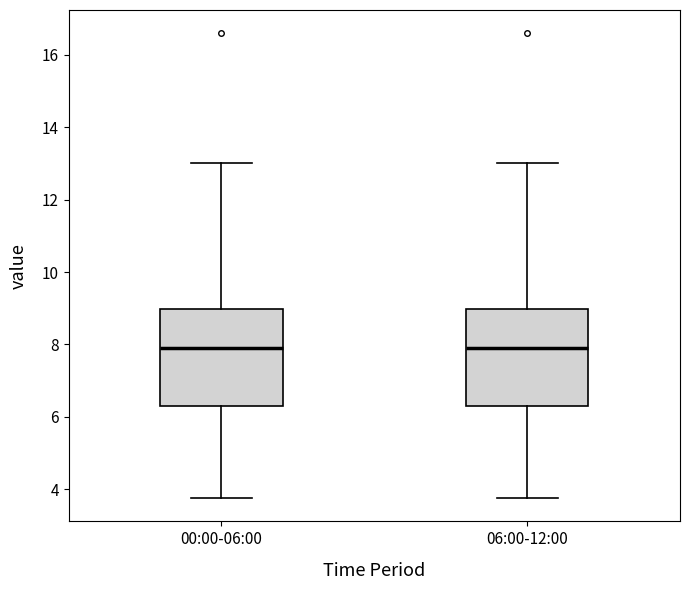

Where is the upper edge of the box for 00:00-06:00 on the y-axis? The values are not printed on the chart, so give them approximately, as read against the axis.

9.0